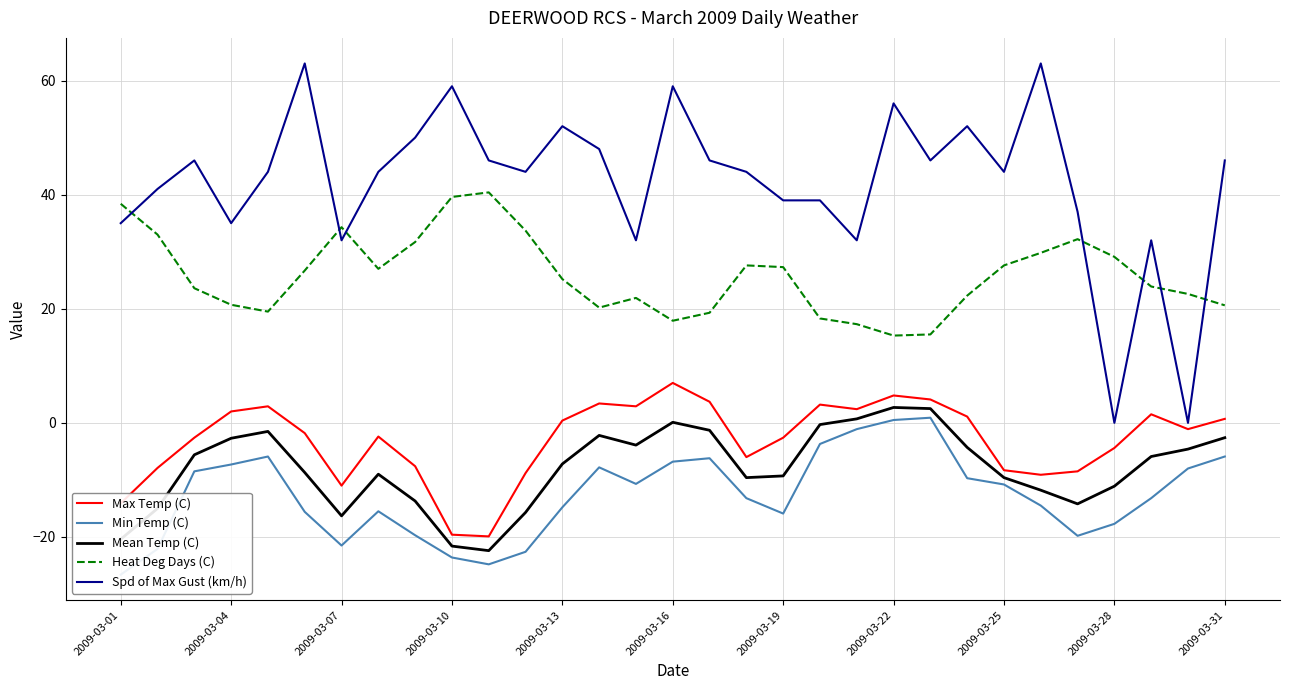

True or false: Max Temp (C) has more than 2 points higher than both neighbors.

True